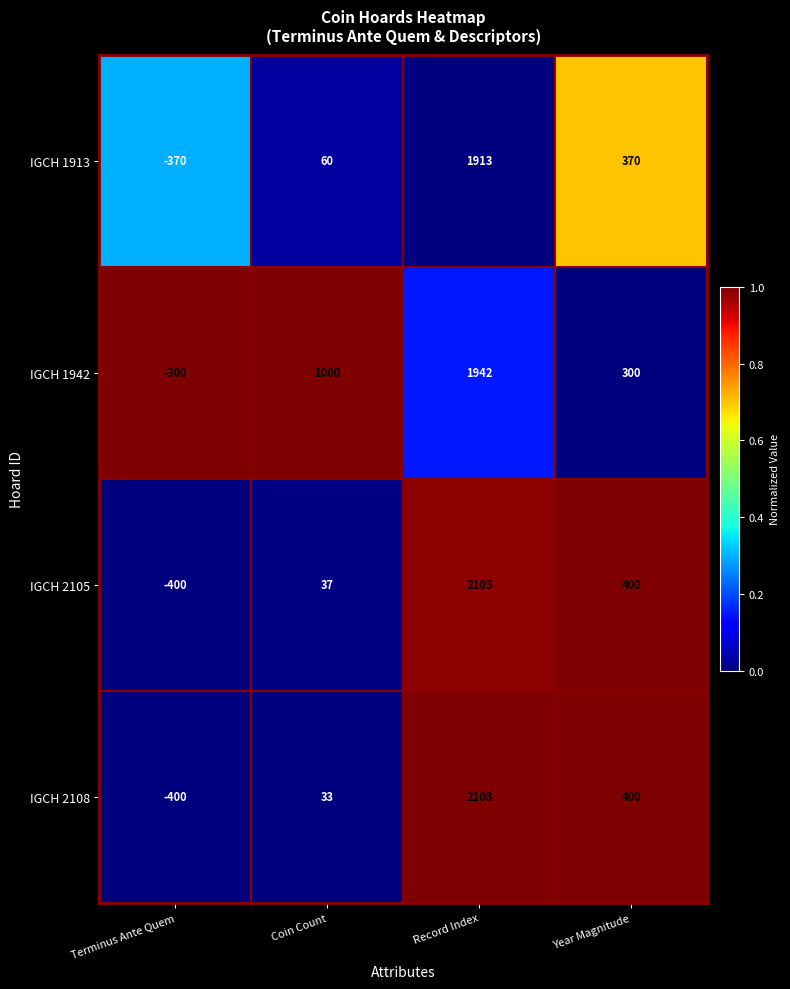

What is the total value across all series at Coin Count?

1130